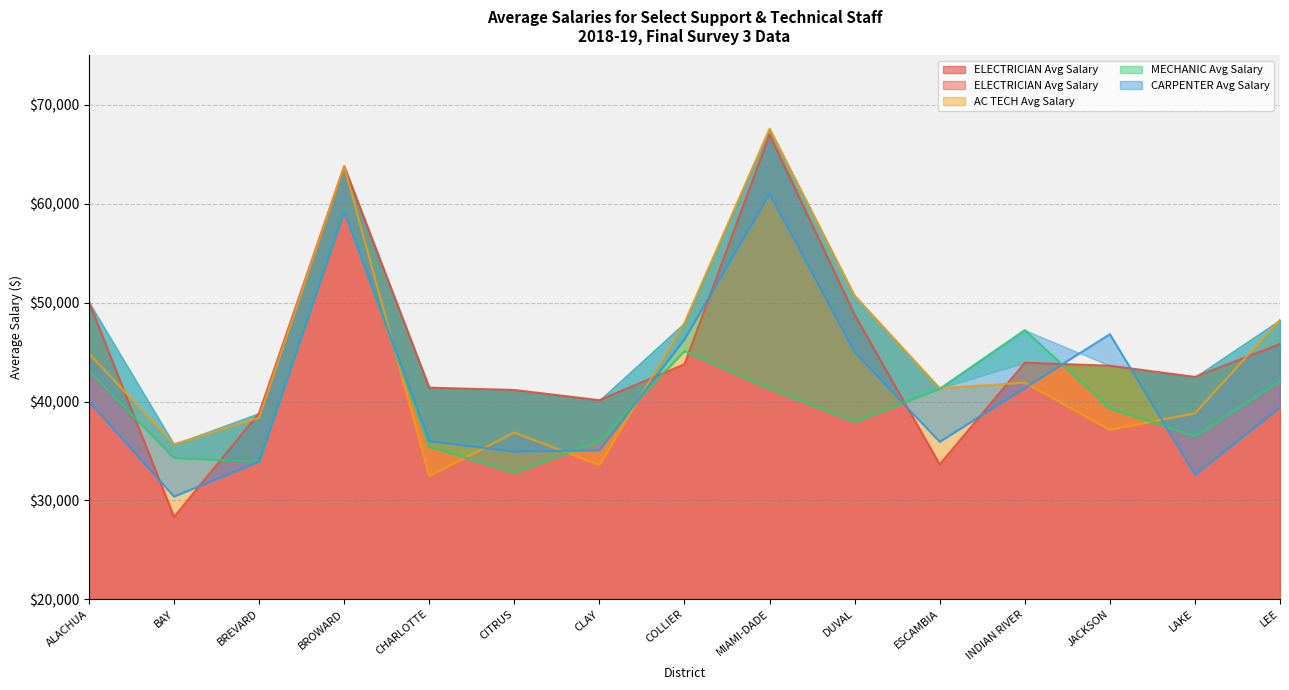

What is the smallest value displayed?

28324.1